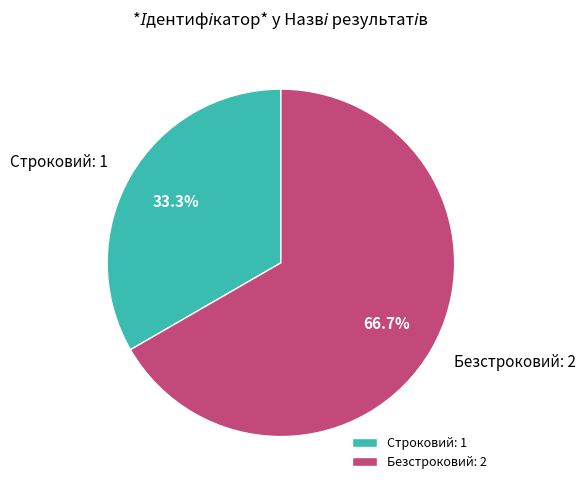

True or false: Безстроковий accounts for 67% of the total.

True